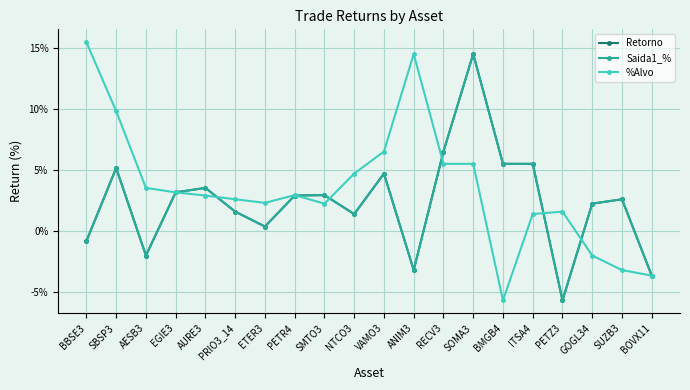

Is this an area chart (filled region under the line)?

No